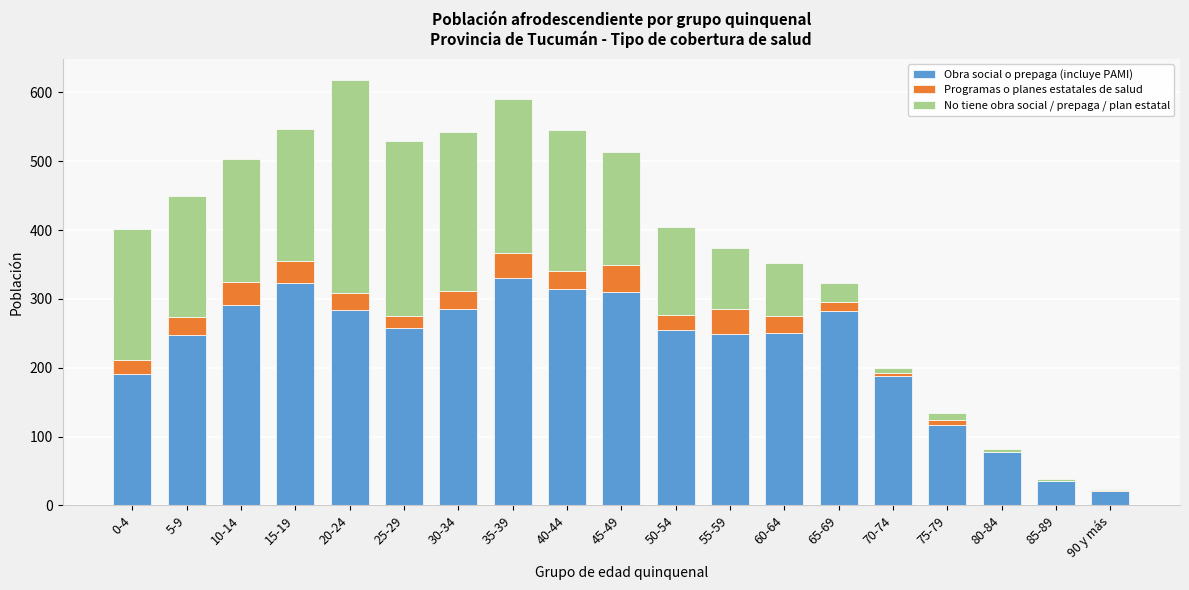

The value of Obra social o prepaga (incluye PAMI) at 40-44 is 315. True or false?

True